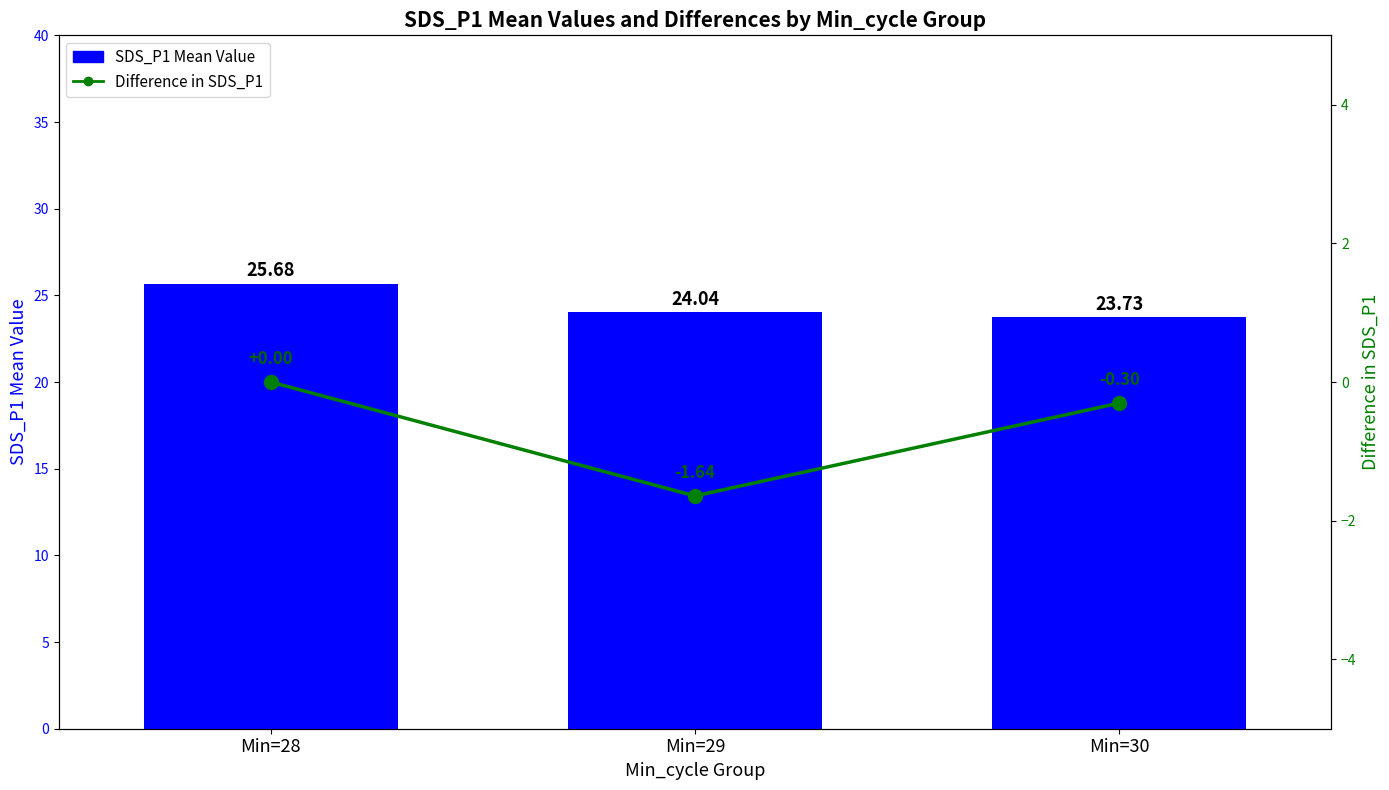

What are all the series names shown in the legend?

SDS_P1 Mean Value, Difference in SDS_P1